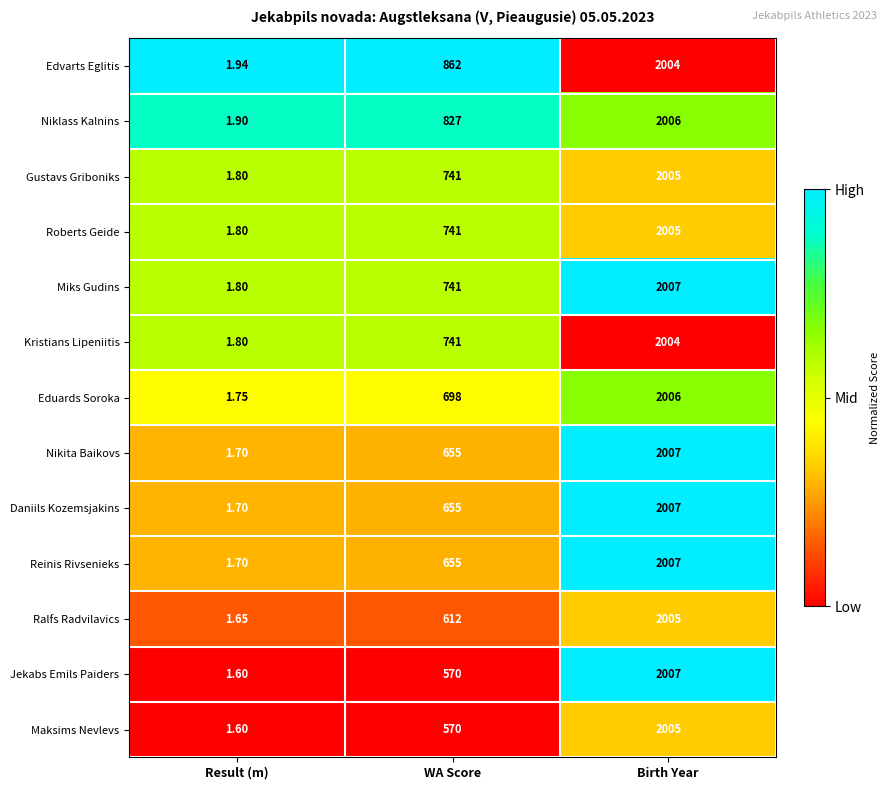

Which series changed the most between WA Score and Birth Year?

Jekabs Emils Paiders